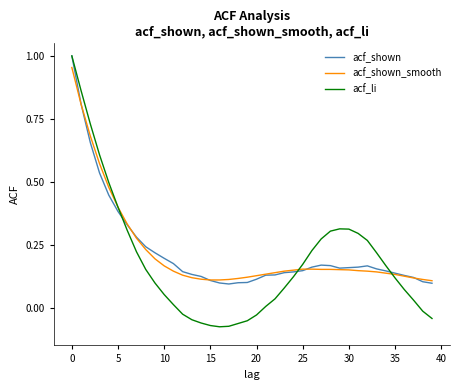

What is the sum of all acf_li values?

7.4